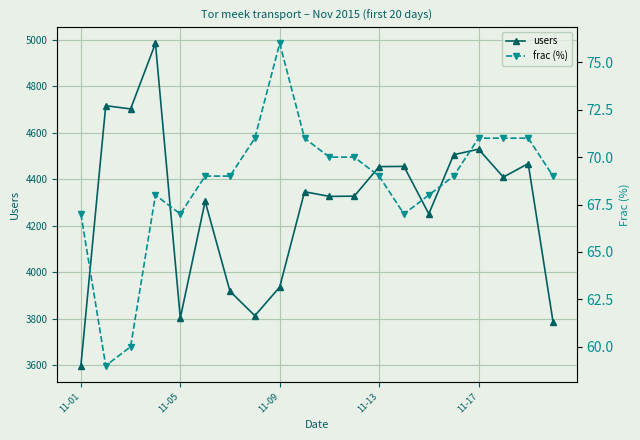

Which category has the lowest value in the users series?

11-01